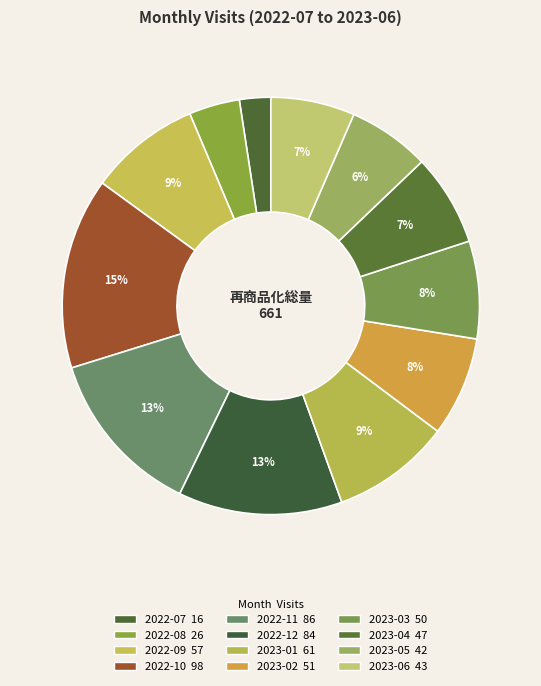

Count the number of slices in the pie.

12